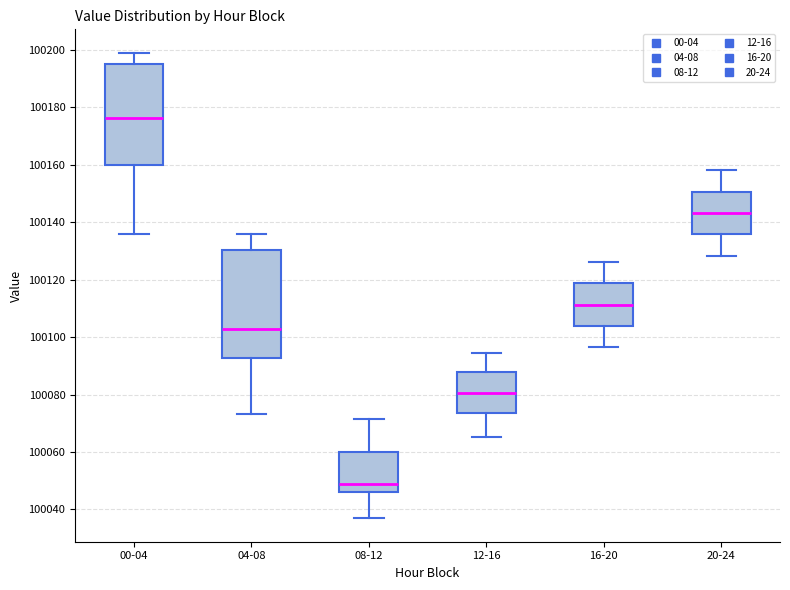

Which box has the highest median line?

00-04